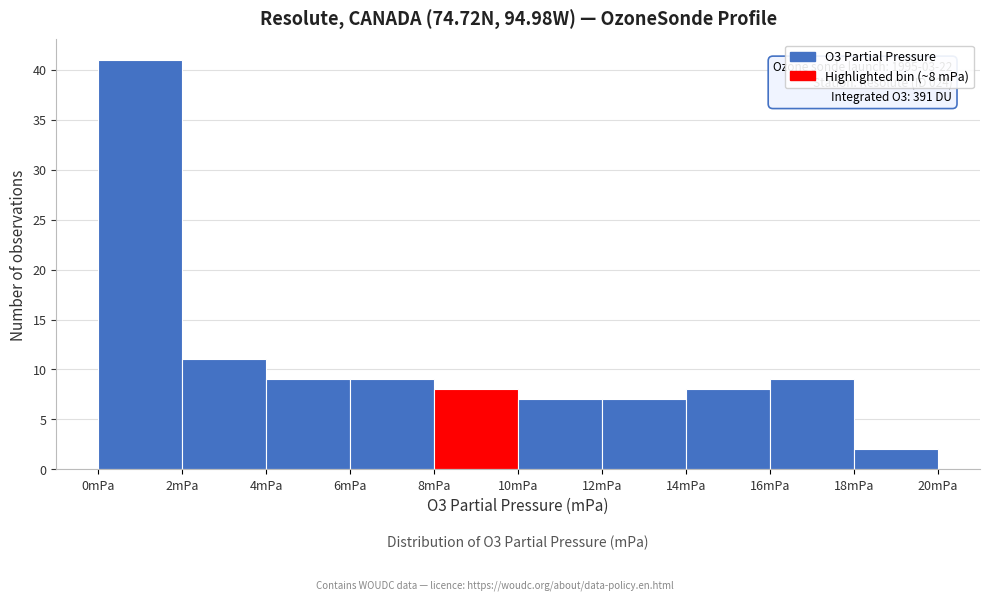

Which range on the x-axis has the tallest bar?

0 to 2